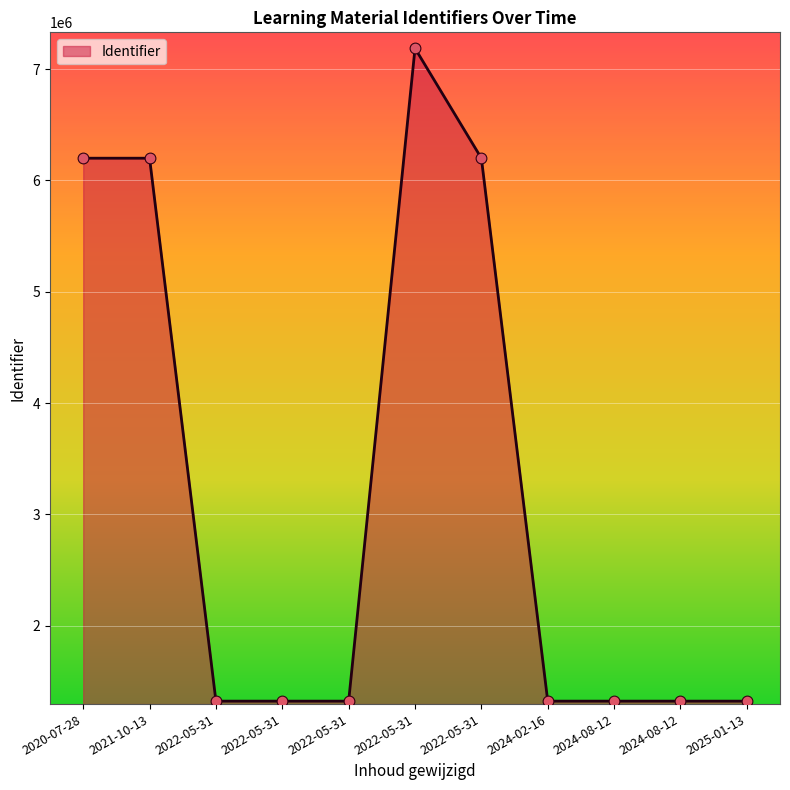

Which has a higher value, 2022-05-31 or 2024-08-12?

2022-05-31